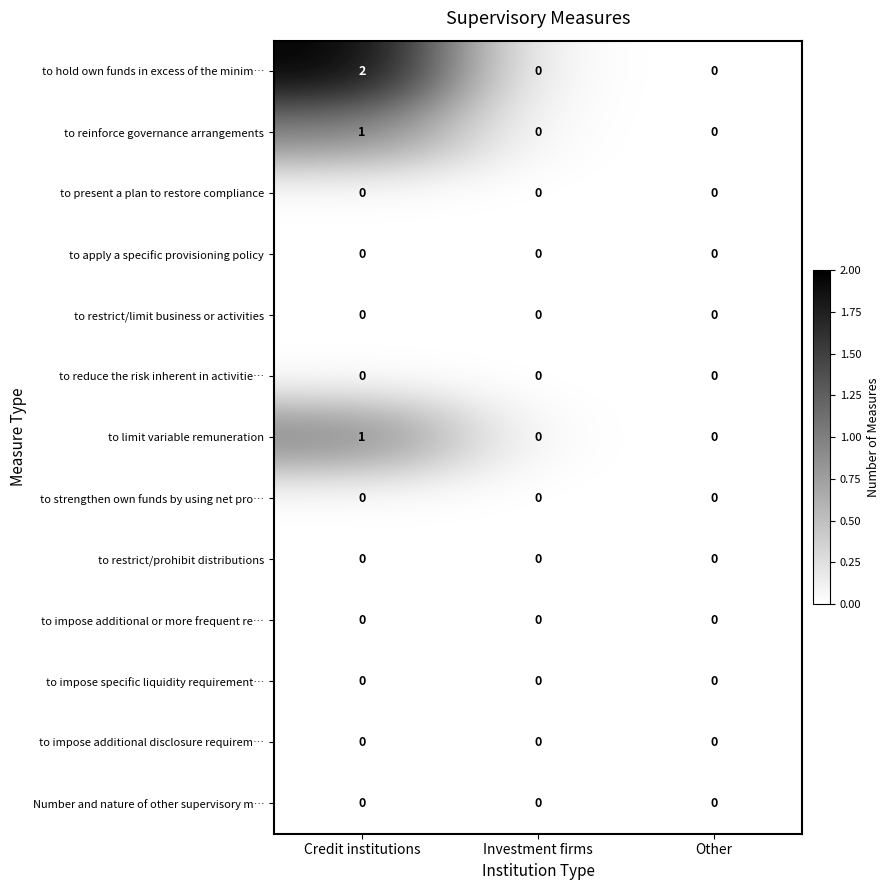

Which series changed the most between Credit institutions and Other?

to hold own funds in excess of the minim…